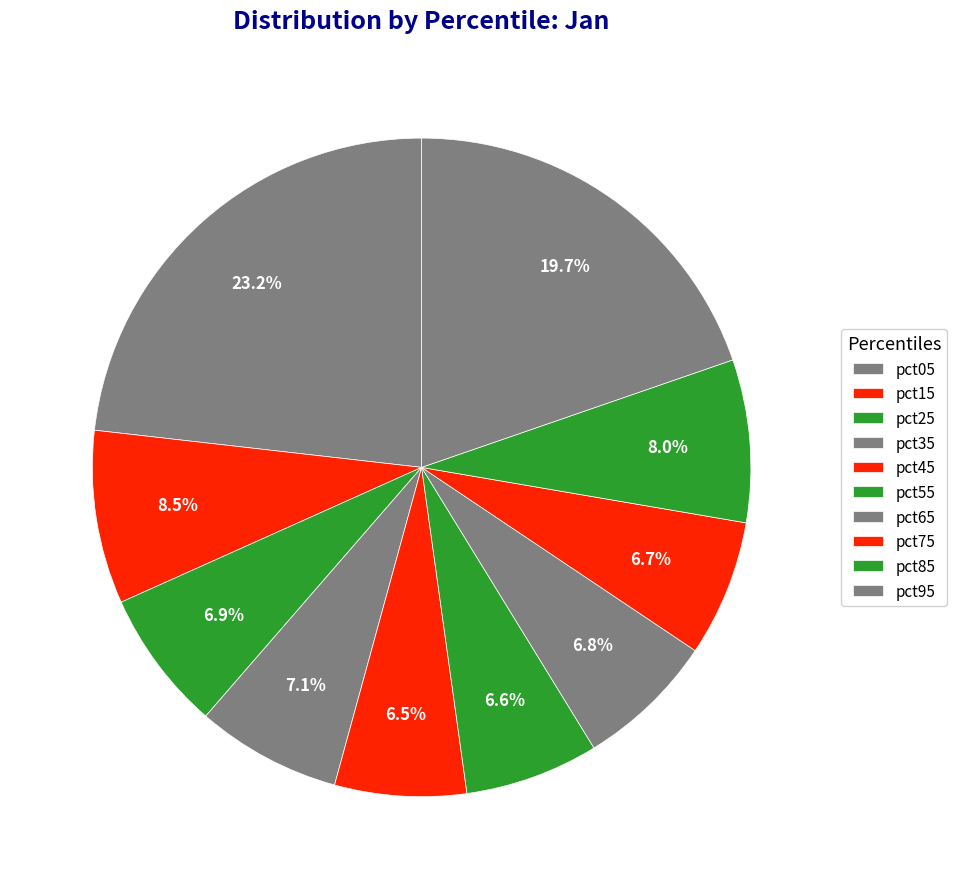

To the nearest percent, what percentage of the pie is pct65?

7%